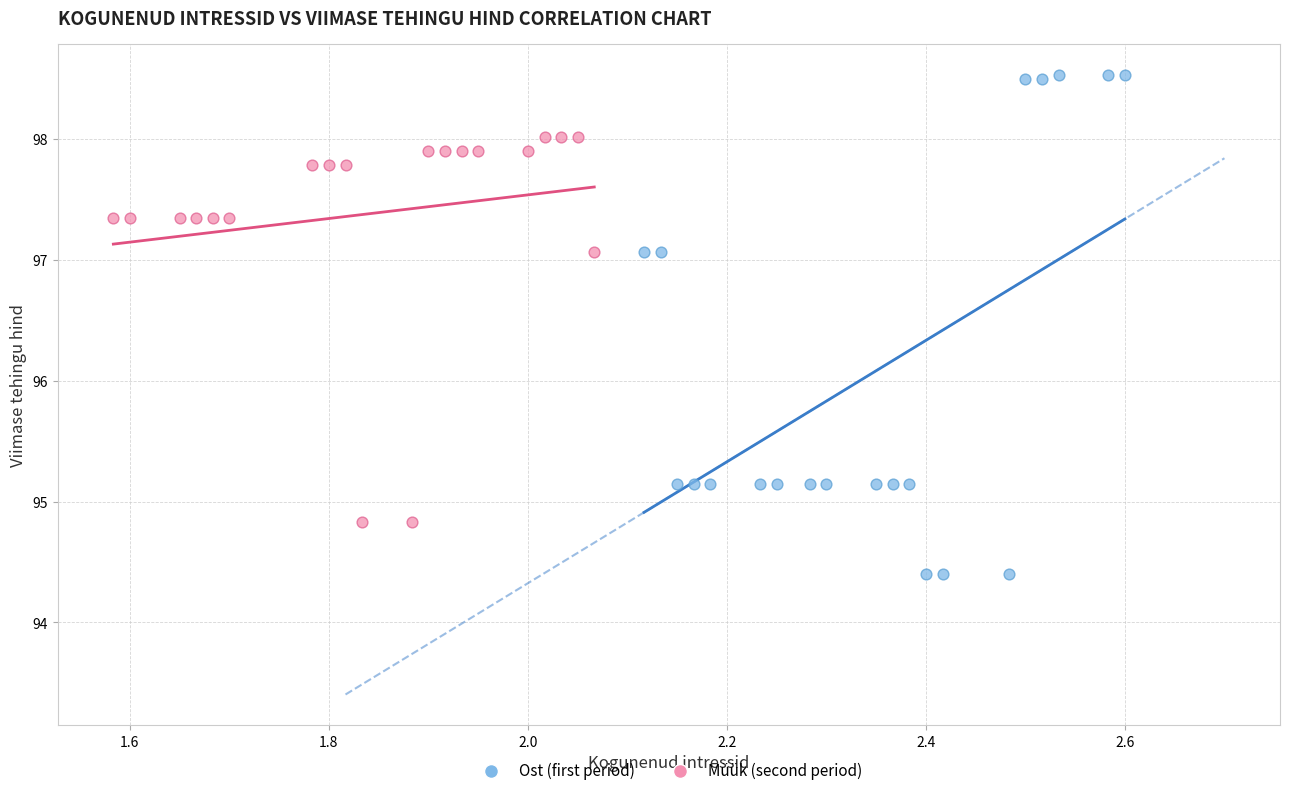

Which series has the largest Y range (max minus min)?

Ost (first period)